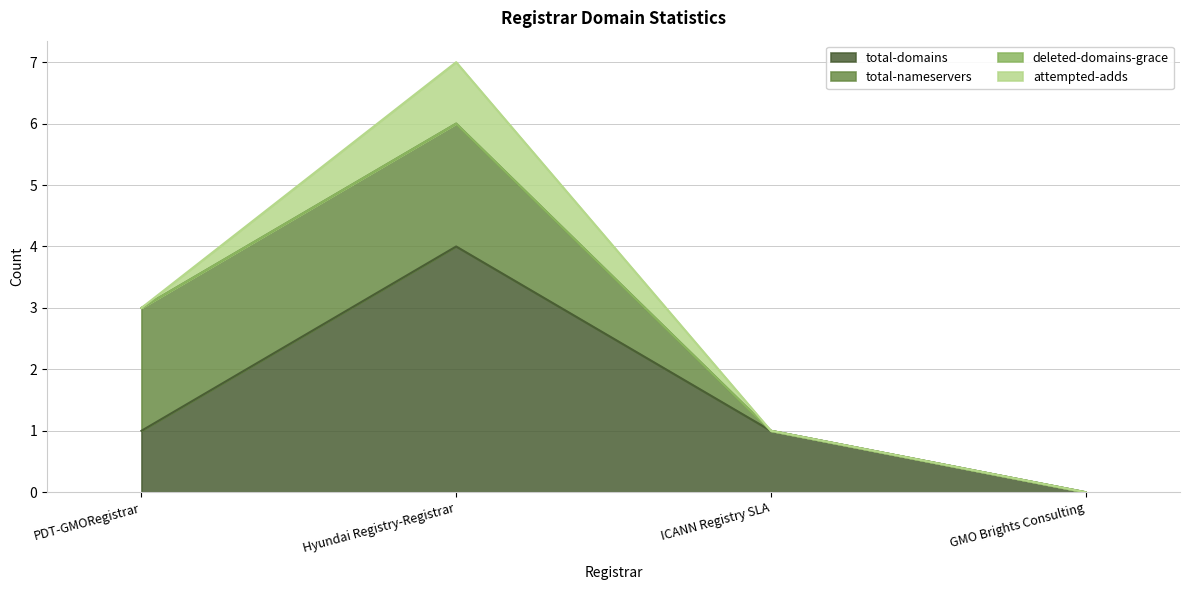

In total-domains, how many points are higher than both neighbors (excluding endpoints)?

1